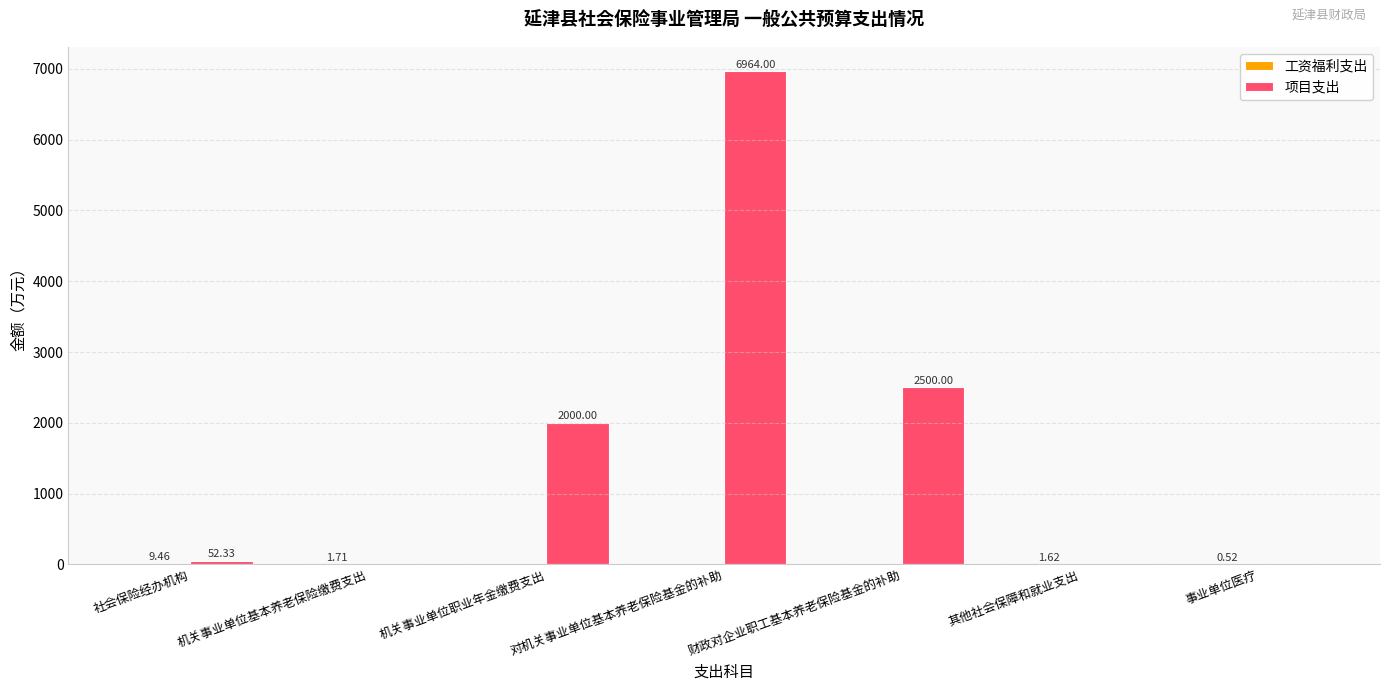

The 项目支出 series shows 0.0 at 事业单位医疗. True or false?

True